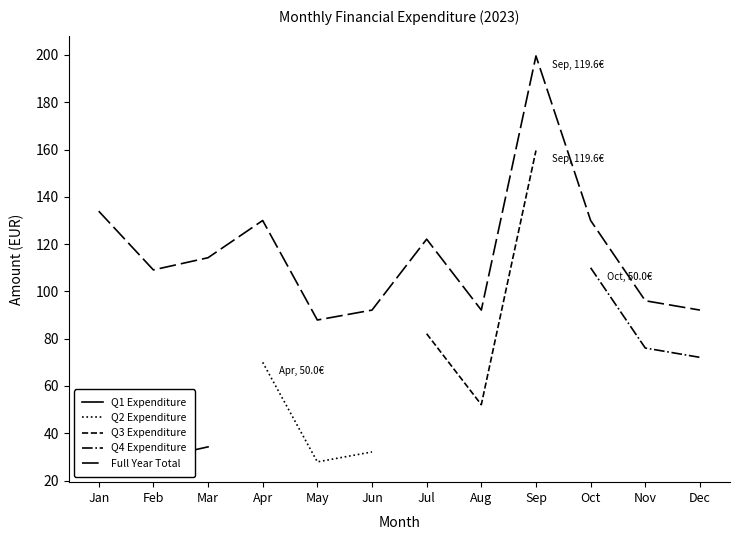

Count the number of categories in the chart.

12